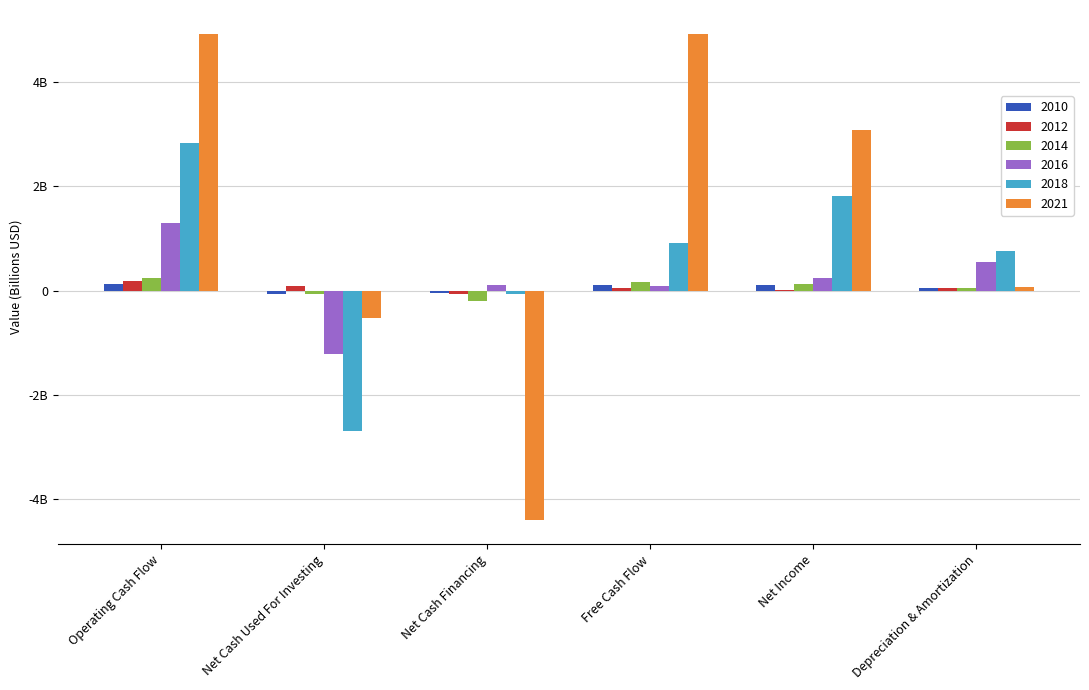

Does the chart contain stacked bars?

No